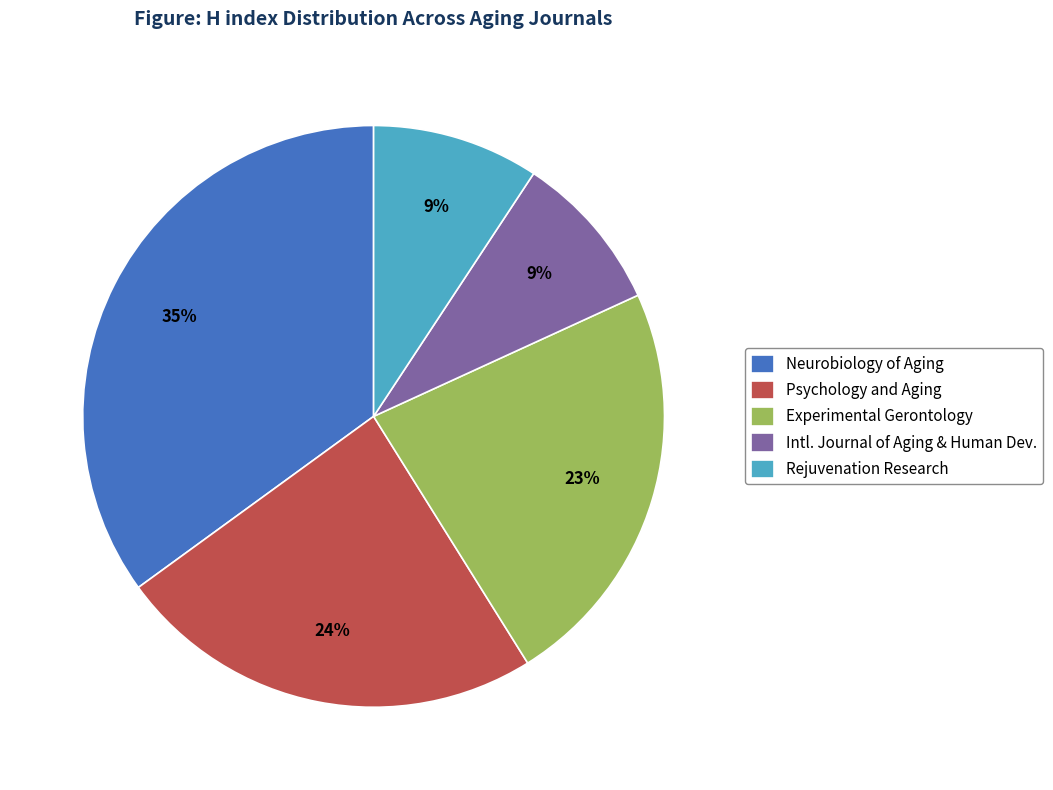

The Neurobiology of Aging slice represents 49% of the pie. True or false?

False